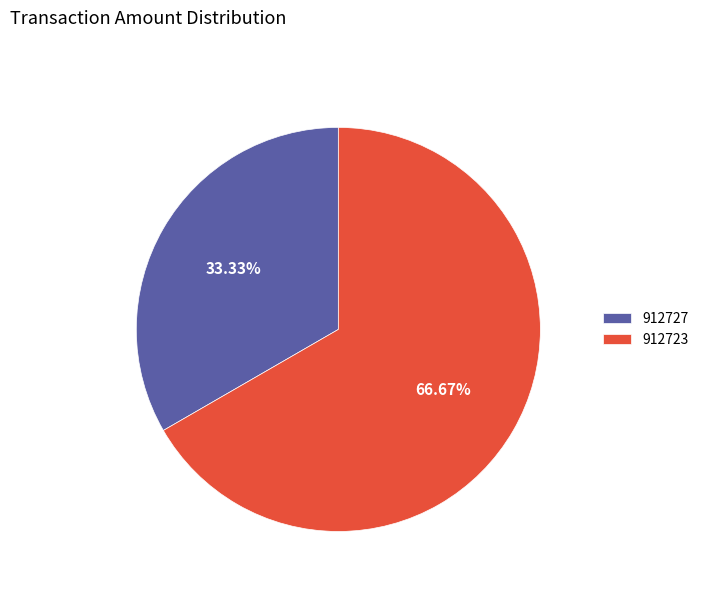

To the nearest percent, what is the average slice percentage?

50%